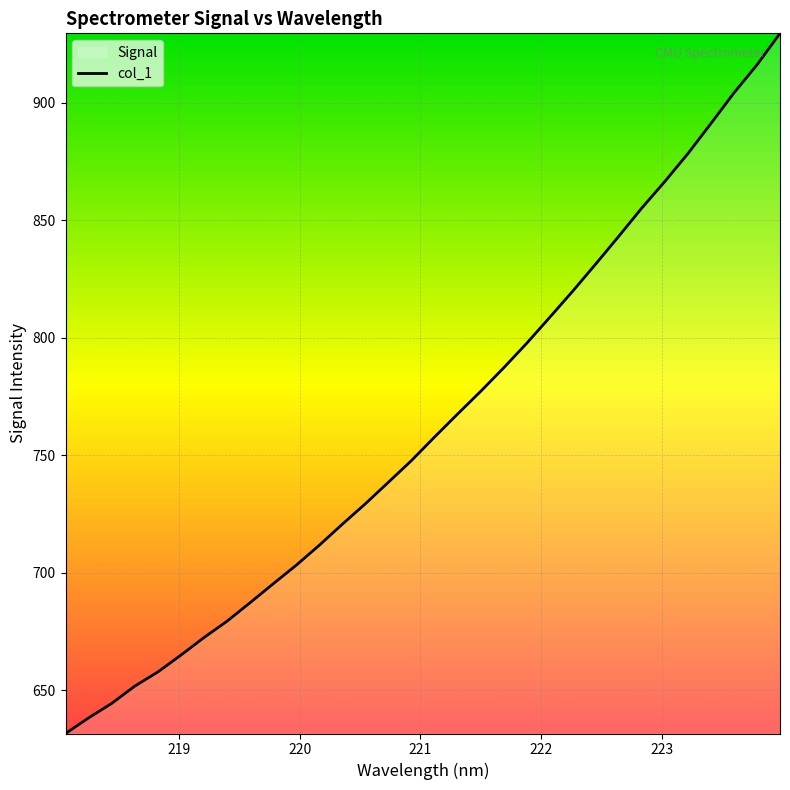

Count the number of categories in the chart.

32